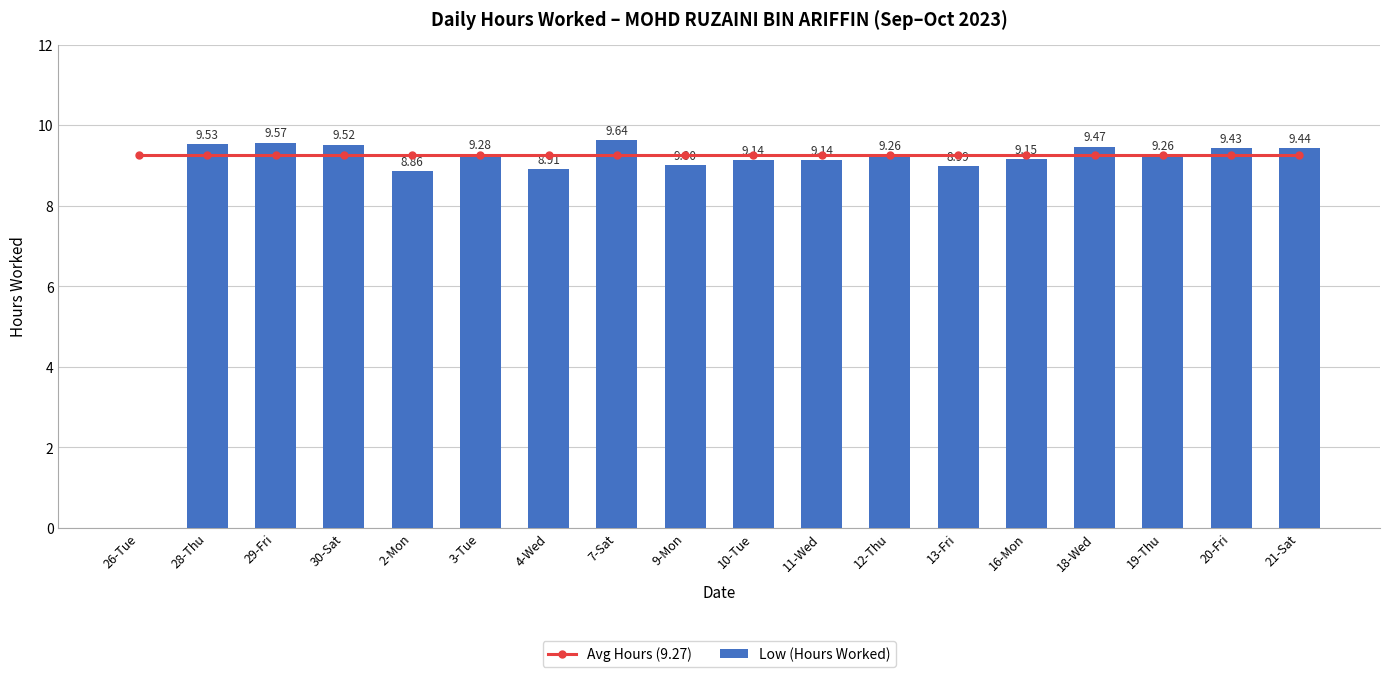

What is the spread (max minus min) of values at 13-Fri?

0.3